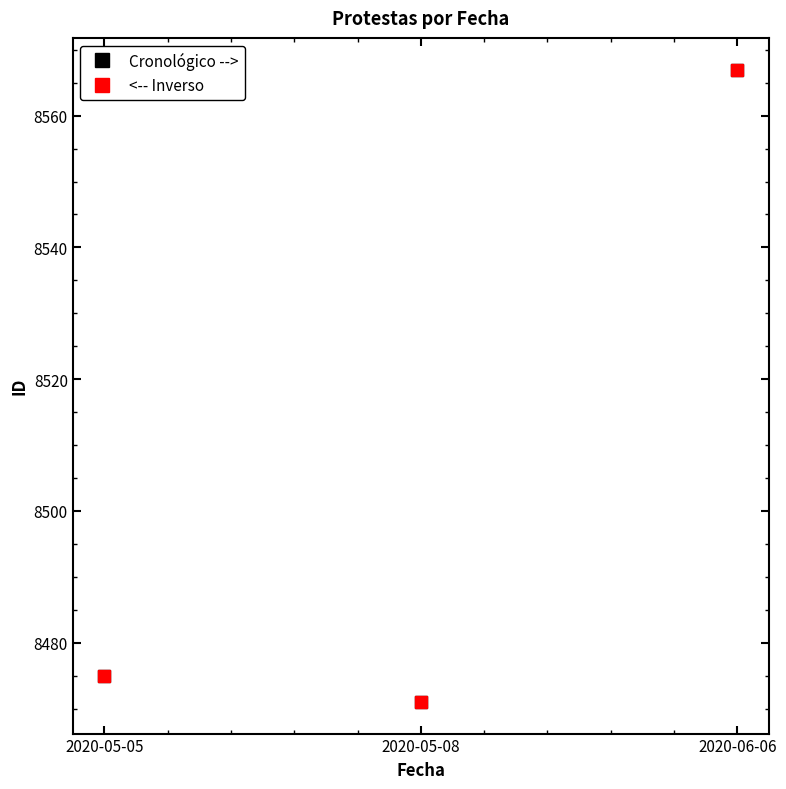

What is the value of the <-- Inverso point at the 1st from the left?

8475